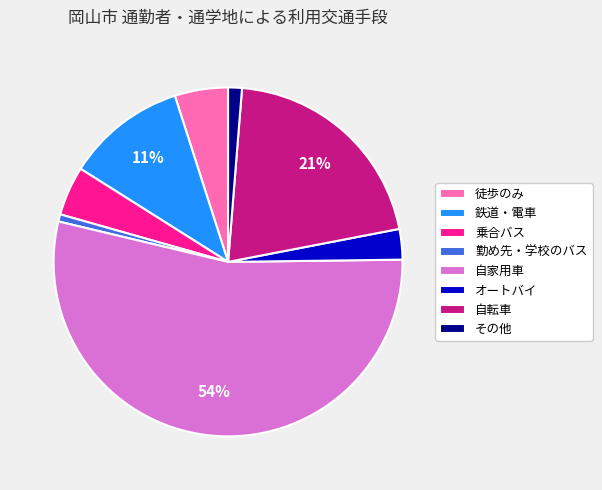

What percentage is the 乗合バス slice, to the nearest percent?

5%